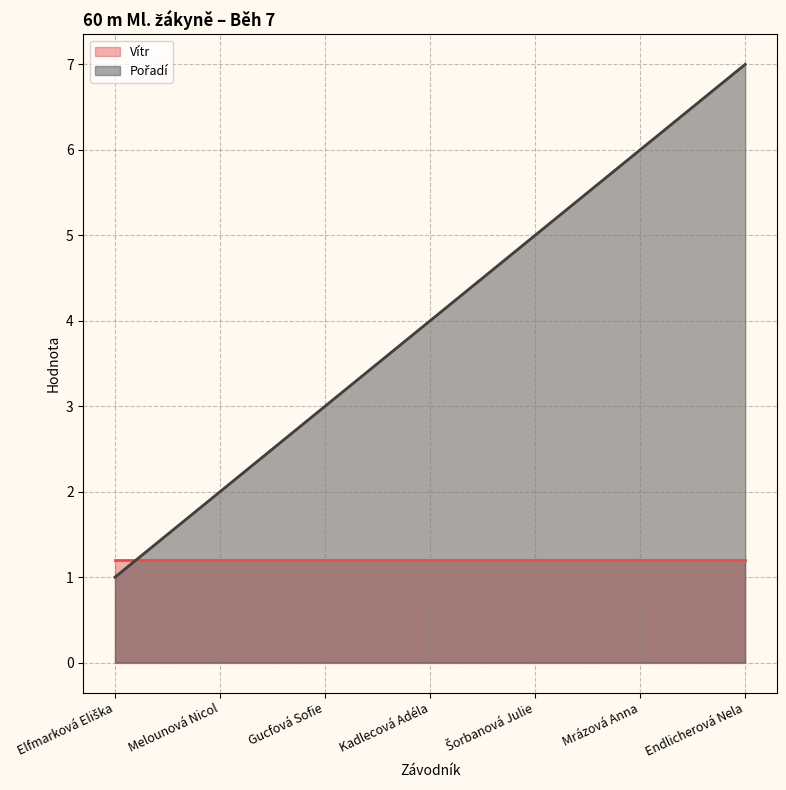

List the labels in order of value, largest first.

Endlicherová Nela, Mrázová Anna, Šorbanová Julie, Kadlecová Adéla, Gucfová Sofie, Melounová Nicol, Elfmarková Eliška